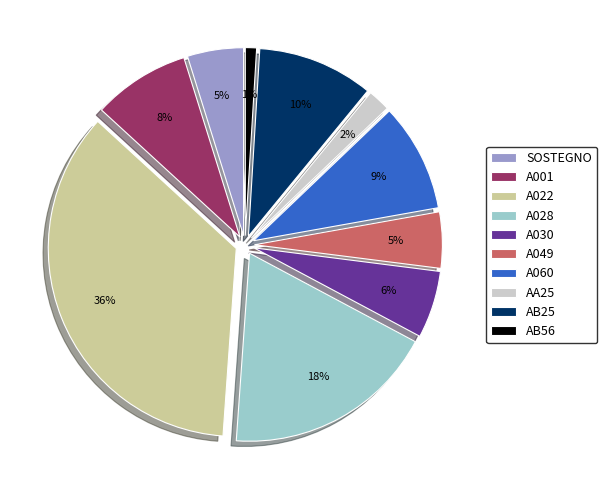

To the nearest percent, what is the difference between the AB25 and SOSTEGNO slice percentages?

5%